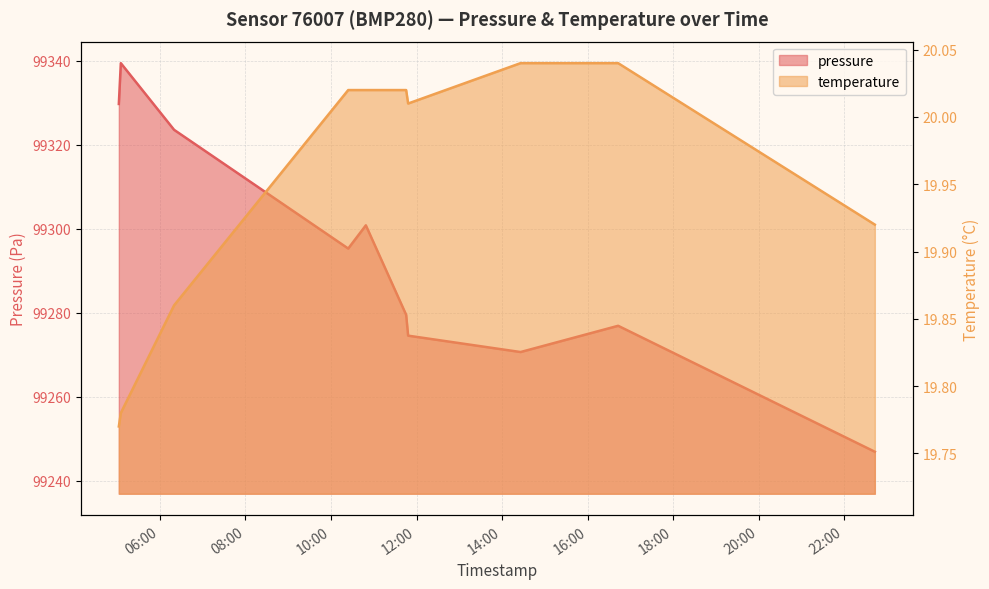

True or false: temperature has a value of 20.0 at 2023-02-01T14:26:00.

True